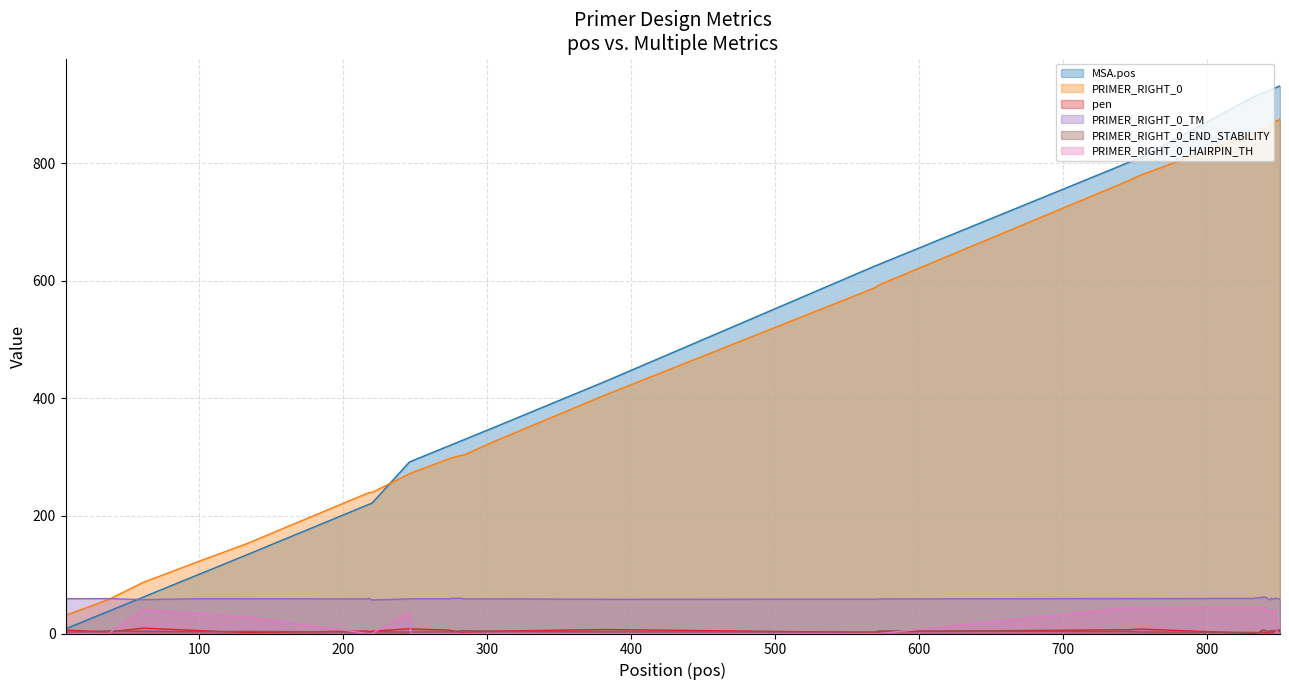

What is the minimum value for PRIMER_RIGHT_0_TM?

57.1